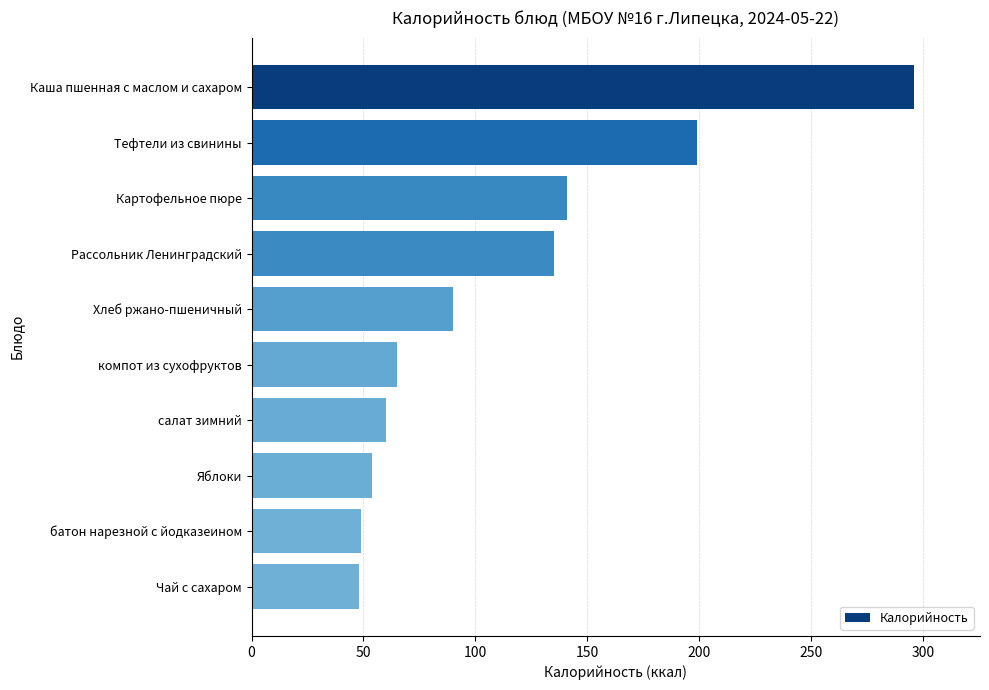

What is the change in value from Каша пшенная с маслом и сахаром to компот из сухофруктов?

-231.0